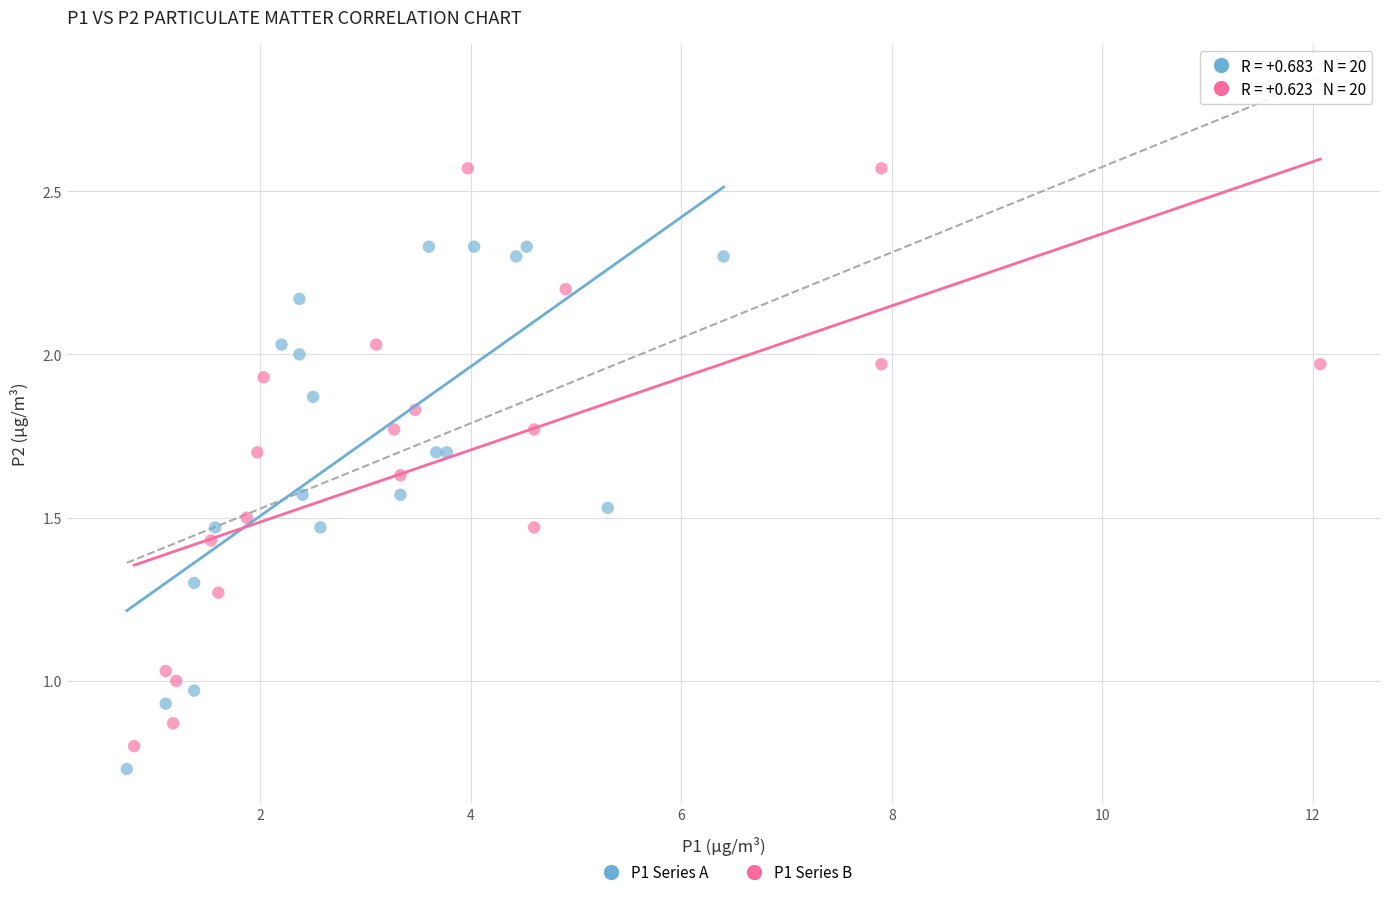

Which series contains the highest Y value?

P1 Series B